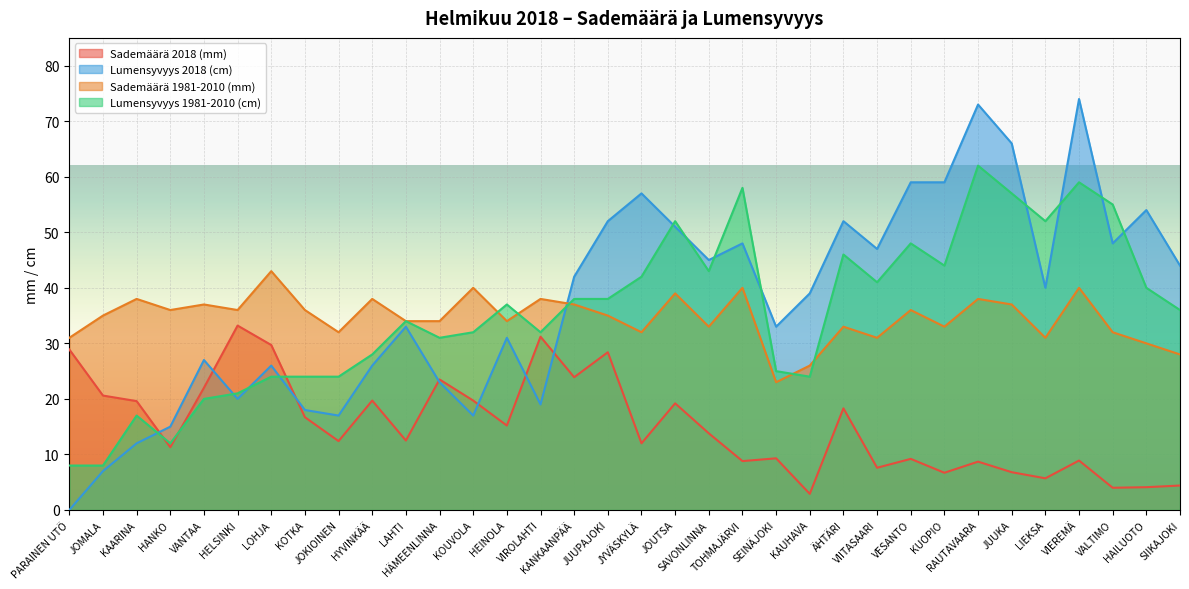

Which series has the widest spread of values?

Lumensyvyys 2018 (cm)